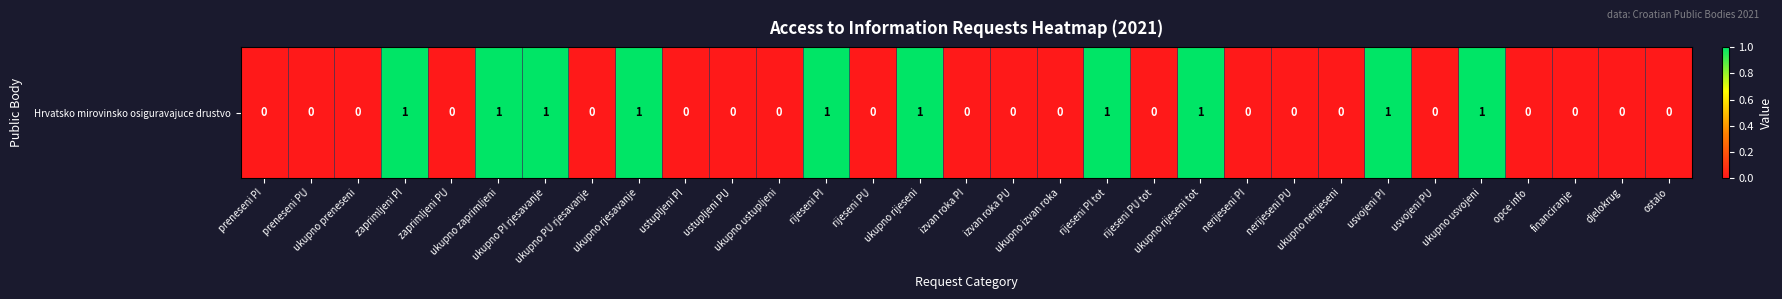

Between ukupno ustupljeni and izvan roka PI, which is larger?

ukupno ustupljeni